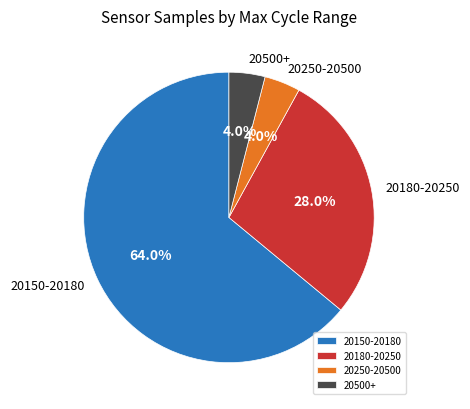

Approximately how many times larger is the value at 20500+ compared to 20250-20500?

1.0